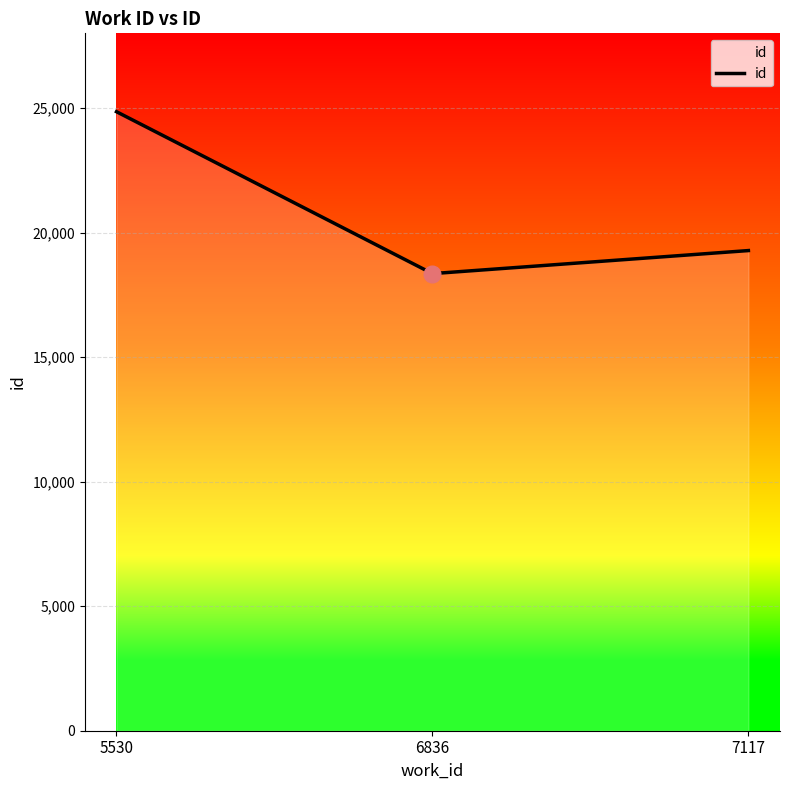

What is the difference between the second highest and minimum values?

925